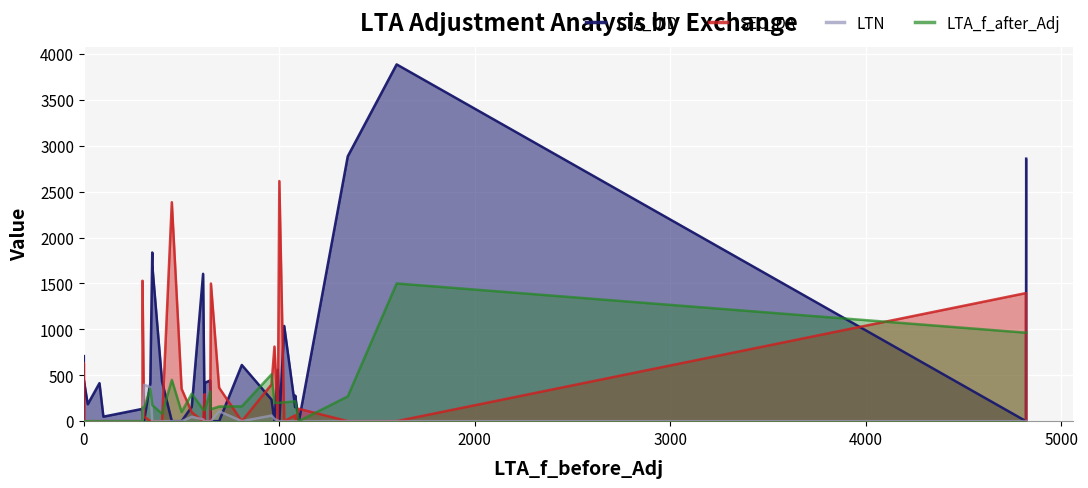

Which series has the largest total across all categories?

LTA_UID